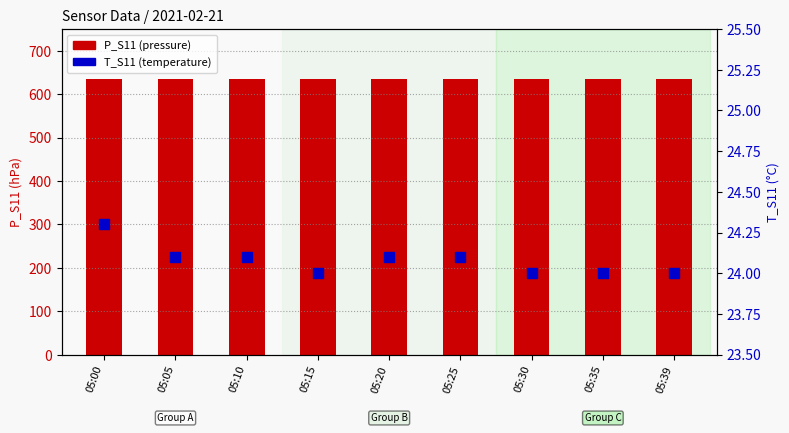

Which series contains the highest Y value?

P_S11 (pressure)